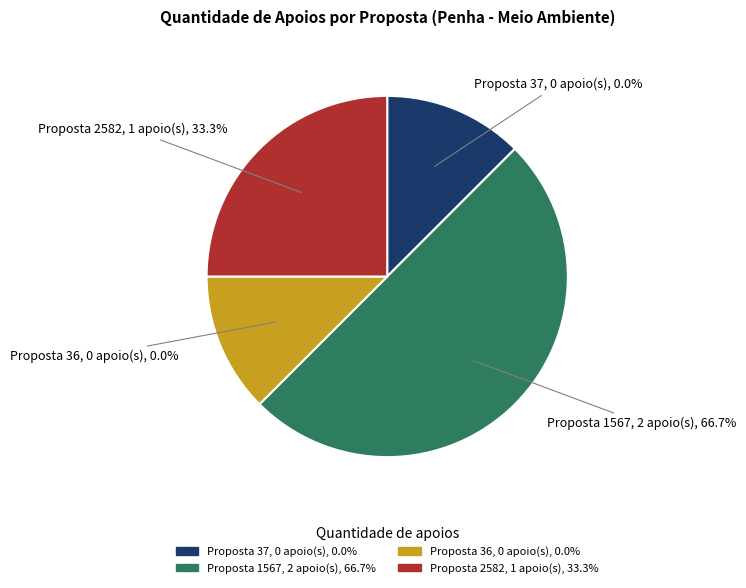

Which slice is the smallest?

37